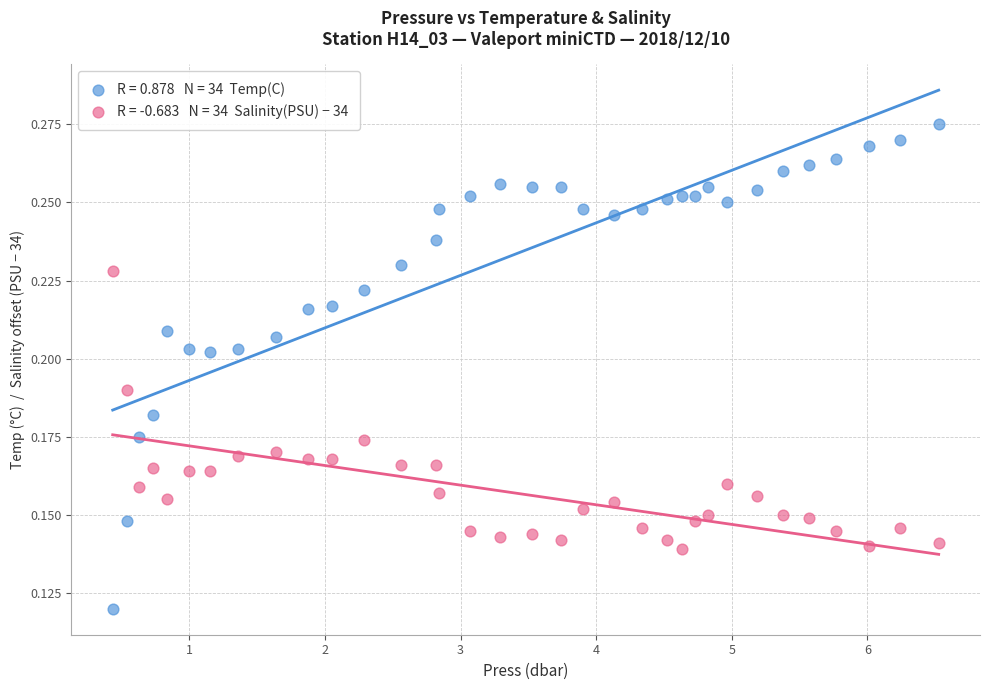

Across all data points, what is the range of X values (max minus min)?

6.1